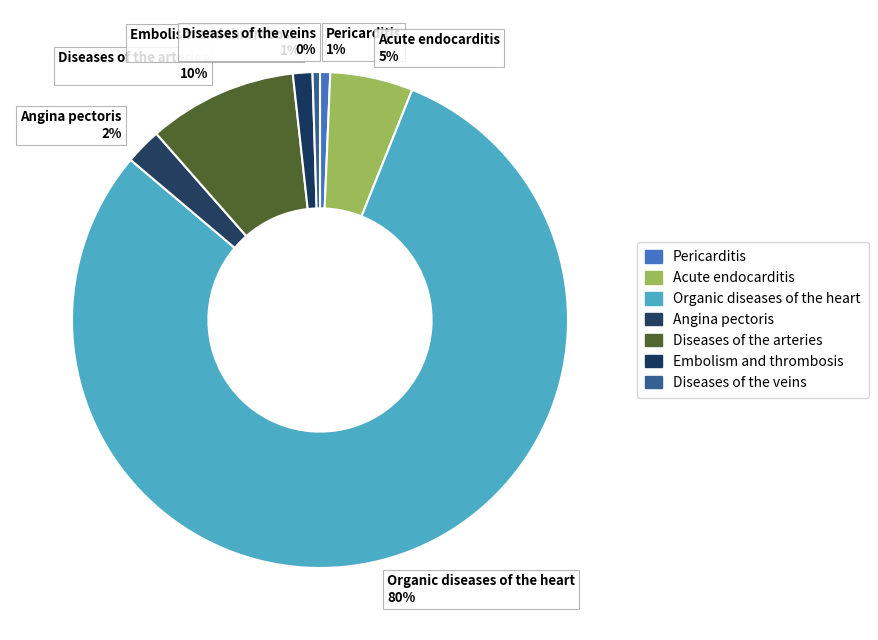

What percentage is the Diseases of the arteries 10% slice, to the nearest percent?

10%